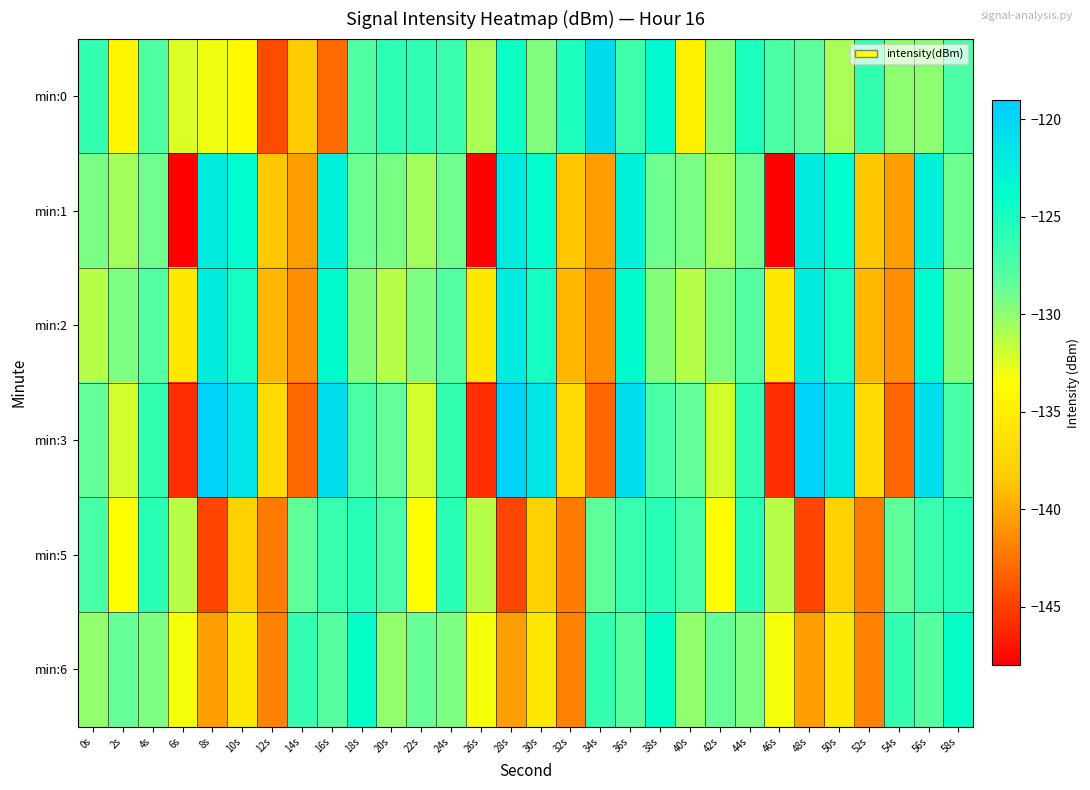

Reading left to right, what are all the values shown in this chart?

min:0: 0s=-126.2	2s=-134.3	4s=-127.7	6s=-132.3	8s=-133.0	10s=-134.0	12s=-144.4	14s=-138.2	16s=-142.9	18s=-127.7	20s=-126.0	22s=-126.0	24s=-126.6	26s=-130.8	28s=-124.5	30s=-129.5	32s=-125.2	34s=-120.6	36s=-126.9	38s=-123.3	40s=-134.9	42s=-129.7	44s=-125.1	46s=-127.4	48s=-128.3	50s=-130.8	52s=-126.3	54s=-129.9	56s=-129.9	58s=-127.4
min:1: 0s=-129.4	2s=-130.6	4s=-129.0	6s=-148.0	8s=-122.0	10s=-123.7	12s=-138.5	14s=-140.5	16s=-122.6	18s=-129.0	20s=-129.4	22s=-130.6	24s=-129.0	26s=-148.0	28s=-122.0	30s=-123.7	32s=-138.5	34s=-140.5	36s=-122.6	38s=-129.0	40s=-129.4	42s=-130.6	44s=-129.0	46s=-148.0	48s=-122.0	50s=-123.7	52s=-138.5	54s=-140.5	56s=-122.6	58s=-129.0
min:2: 0s=-131.2	2s=-129.4	4s=-127.8	6s=-135.6	8s=-122.1	10s=-124.8	12s=-139.3	14s=-141.2	16s=-123.5	18s=-129.7	20s=-131.2	22s=-129.4	24s=-127.8	26s=-135.6	28s=-122.1	30s=-124.8	32s=-139.3	34s=-141.2	36s=-123.5	38s=-129.7	40s=-131.2	42s=-129.4	44s=-127.8	46s=-135.6	48s=-122.1	50s=-124.8	52s=-139.3	54s=-141.2	56s=-123.5	58s=-129.7
min:3: 0s=-128.5	2s=-132.1	4s=-126.3	6s=-145.8	8s=-119.7	10s=-121.4	12s=-136.9	14s=-143.1	16s=-120.8	18s=-127.3	20s=-128.5	22s=-132.1	24s=-126.3	26s=-145.8	28s=-119.7	30s=-121.4	32s=-136.9	34s=-143.1	36s=-120.8	38s=-127.3	40s=-128.5	42s=-132.1	44s=-126.3	46s=-145.8	48s=-119.7	50s=-121.4	52s=-136.9	54s=-143.1	56s=-120.8	58s=-127.3
min:5: 0s=-127.3	2s=-133.6	4s=-125.9	6s=-131.2	8s=-144.7	10s=-137.8	12s=-142.1	14s=-128.4	16s=-126.5	18s=-125.7	20s=-127.3	22s=-133.6	24s=-125.9	26s=-131.2	28s=-144.7	30s=-137.8	32s=-142.1	34s=-128.4	36s=-126.5	38s=-125.7	40s=-127.3	42s=-133.6	44s=-125.9	46s=-131.2	48s=-144.7	50s=-137.8	52s=-142.1	54s=-128.4	56s=-126.5	58s=-125.7
min:6: 0s=-130.1	2s=-128.7	4s=-129.4	6s=-133.2	8s=-140.5	10s=-135.6	12s=-141.8	14s=-126.3	16s=-127.9	18s=-124.2	20s=-130.1	22s=-128.7	24s=-129.4	26s=-133.2	28s=-140.5	30s=-135.6	32s=-141.8	34s=-126.3	36s=-127.9	38s=-124.2	40s=-130.1	42s=-128.7	44s=-129.4	46s=-133.2	48s=-140.5	50s=-135.6	52s=-141.8	54s=-126.3	56s=-127.9	58s=-124.2